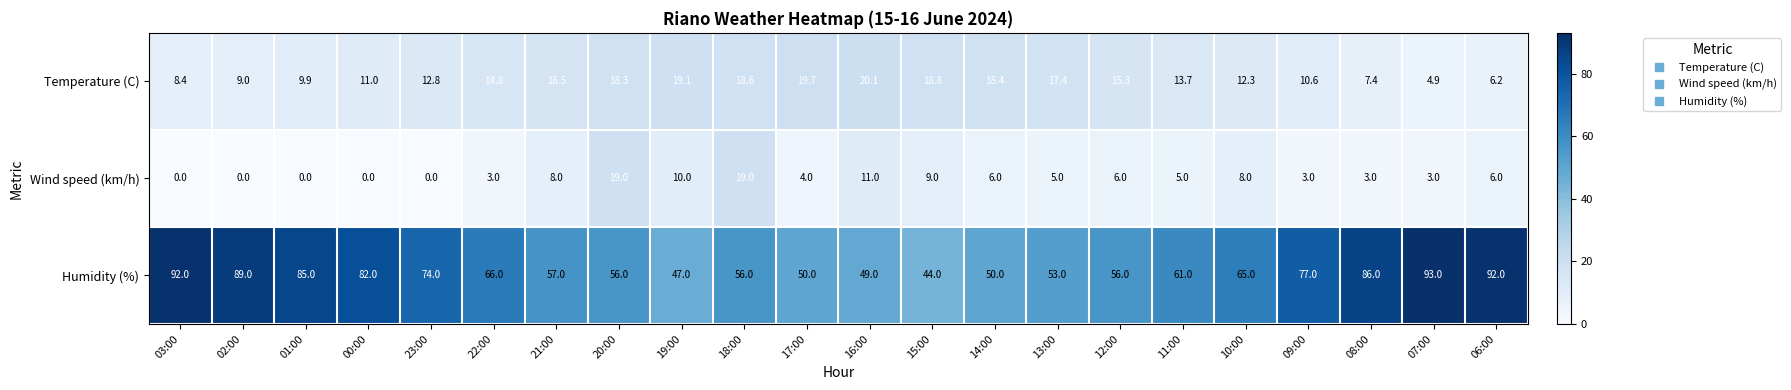

Which category has the lowest value in the Temperature (C) series?

07:00